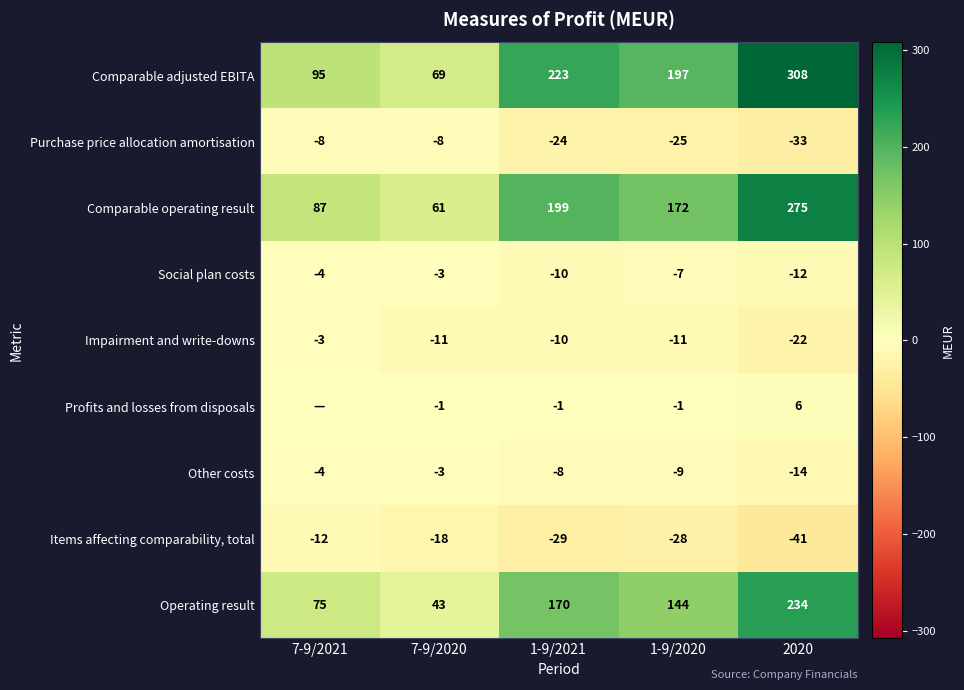

What is the difference between the highest and lowest values at 7-9/2020?

87